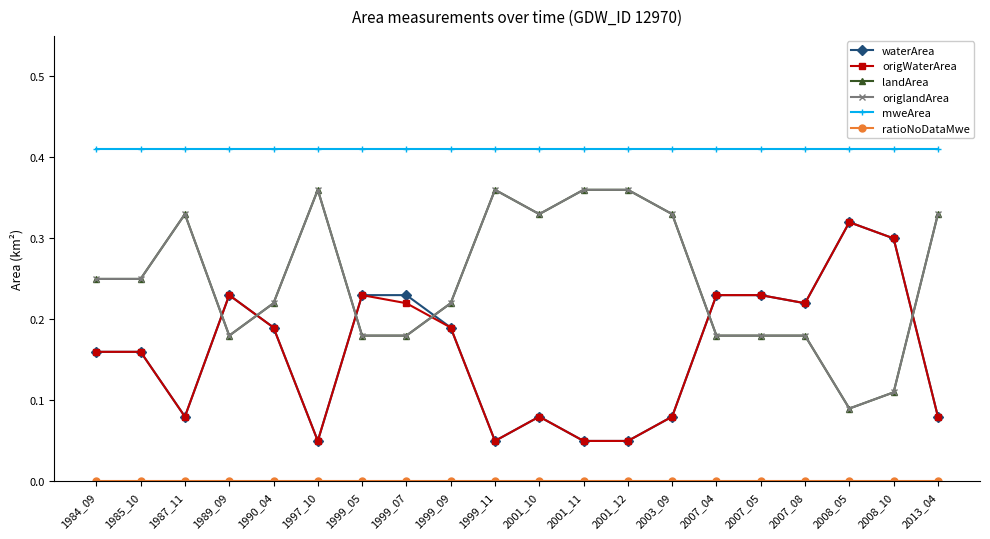

Between 1985_10 and 2008_10, which series saw the biggest shift?

landArea